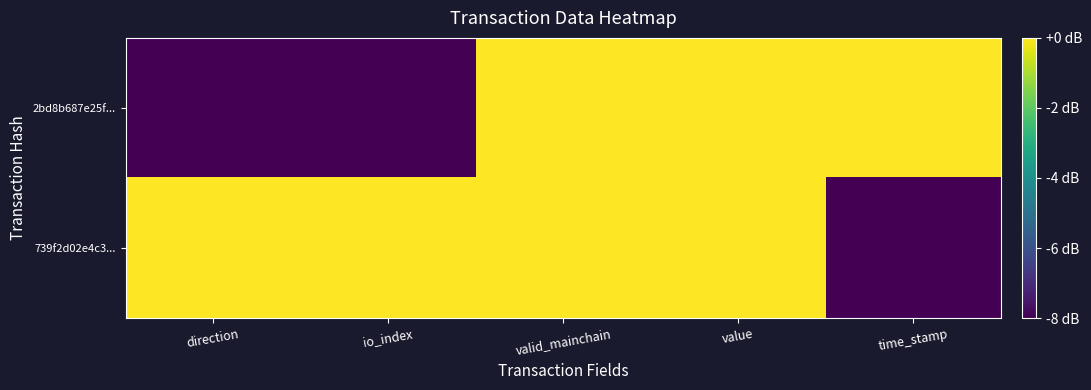

Rank the series by their maximum value, from highest to lowest.

2bd8b687e25f..., 739f2d02e4c3...